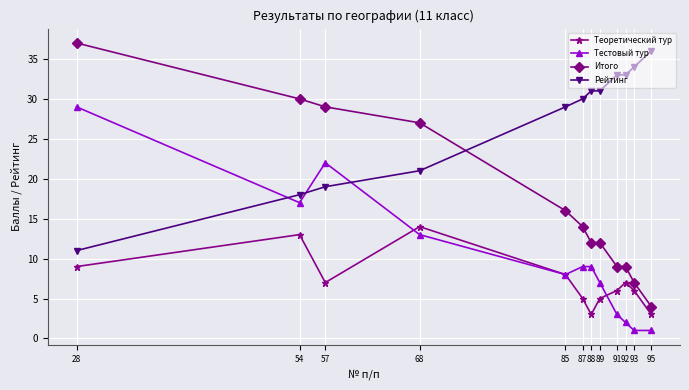

True or false: Теоретический тур and Рейтинг intersect in this chart.

False